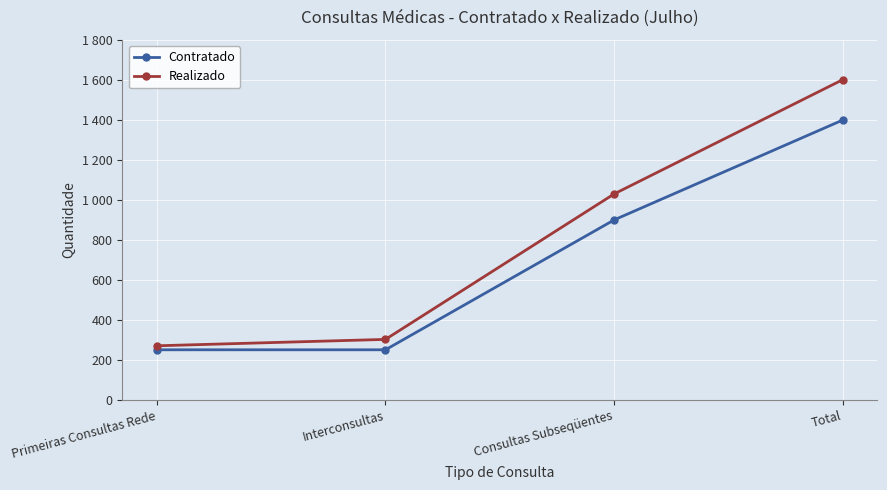

The value of Realizado at Total is 1602. True or false?

True